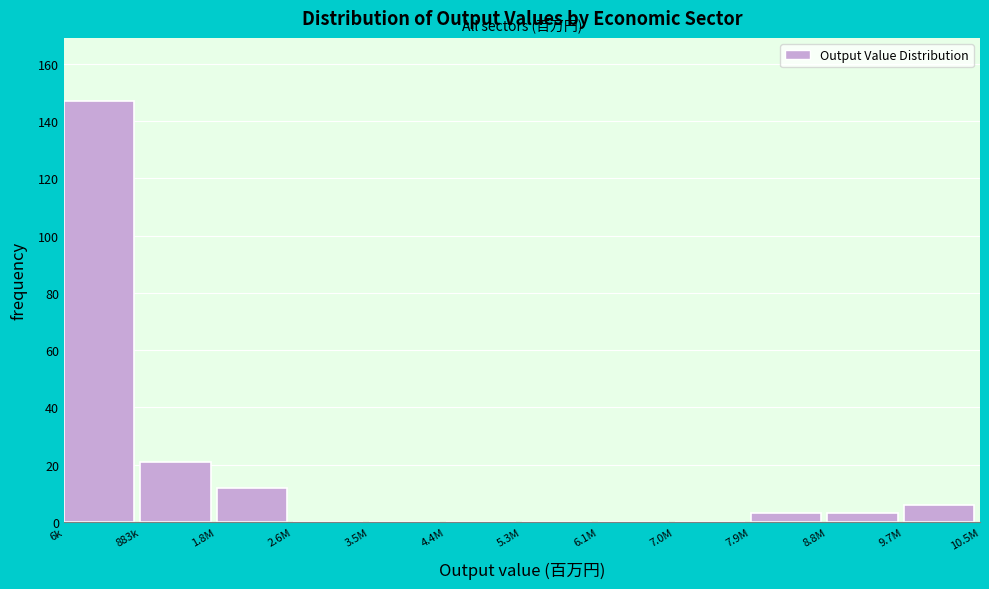

Reading left to right, extract all data points from this chart.

6k=147	883k=21	1.8M=12	2.6M=0	3.5M=0	4.4M=0	5.3M=0	6.1M=0	7.0M=0	7.9M=3	8.8M=3	9.7M=6